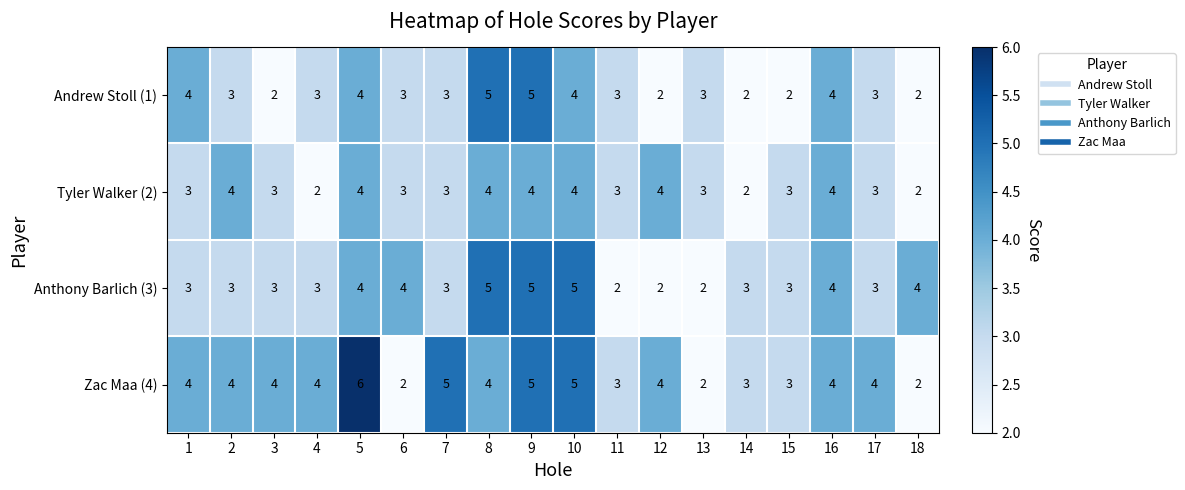

At which category is the sum across all series the highest?

9